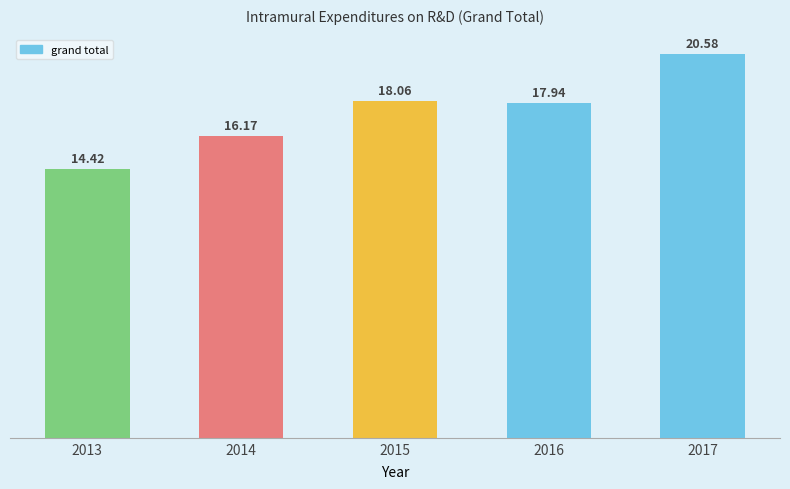

Does the chart contain any negative values?

No